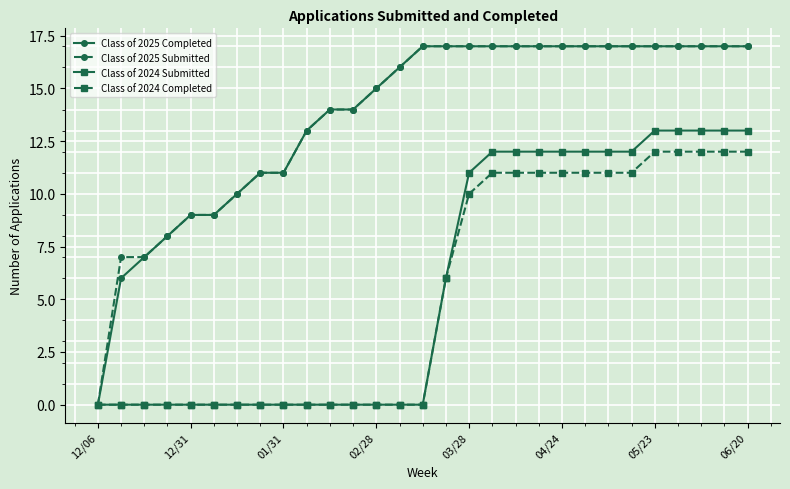

What is the maximum value for Class of 2025 Completed?

17